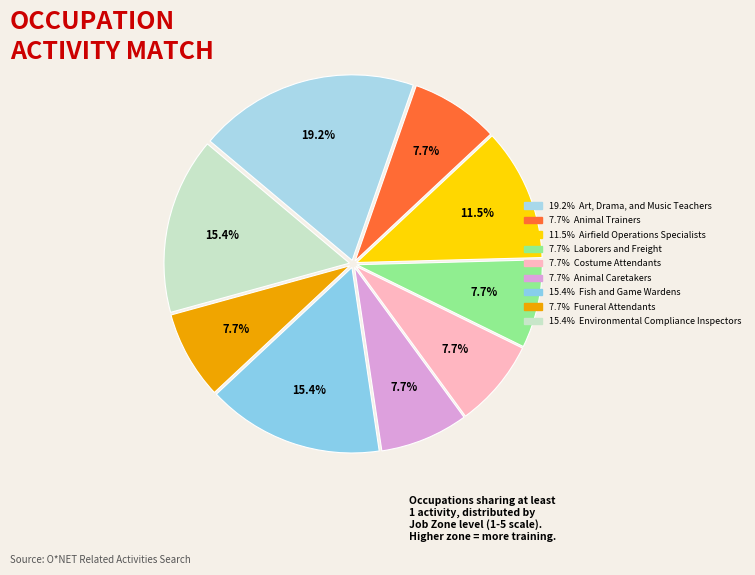

Which slice is the smallest?

Animal Trainers